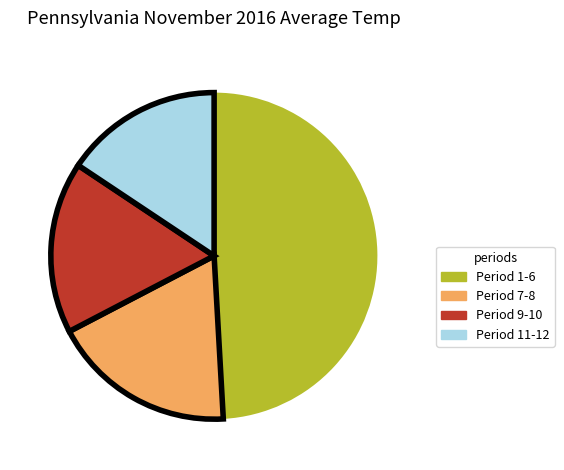

Which has a higher value, Period 1-6 or Period 9-10?

Period 1-6